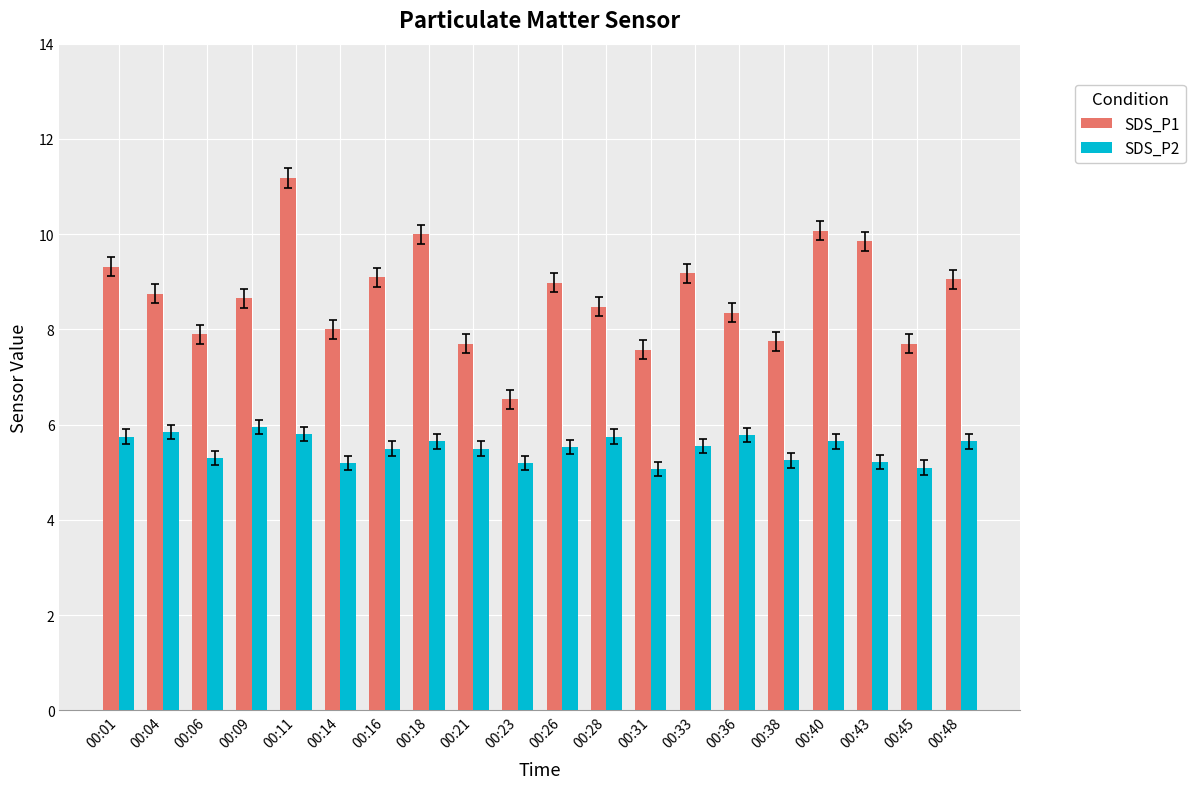

True or false: SDS_P2 has a value of 7.2 at 00:43.

False